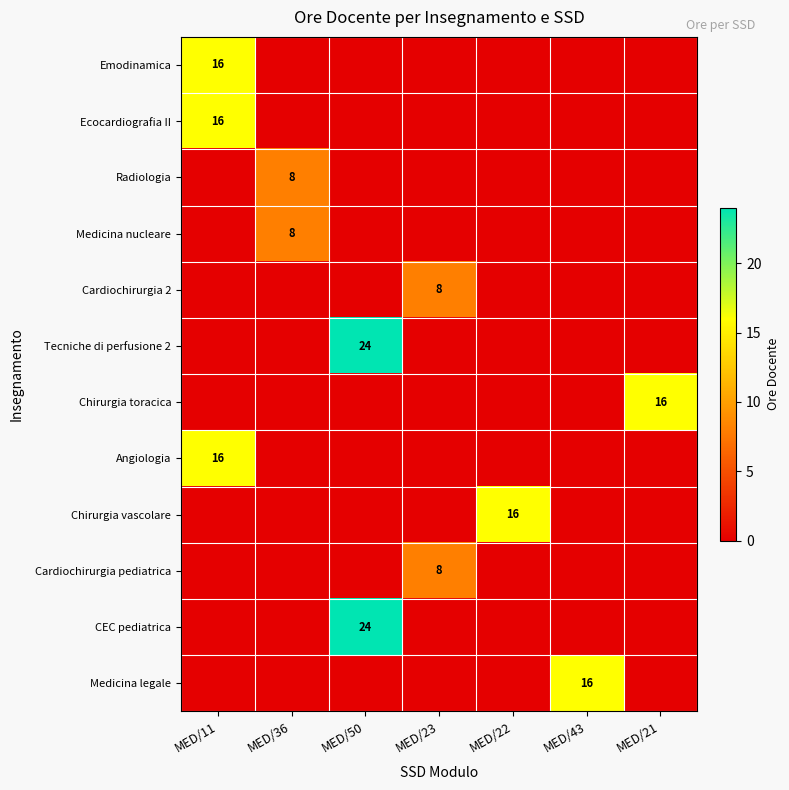

True or false: Cardiochirurgia 2 has a value of 13 at MED/23.

False